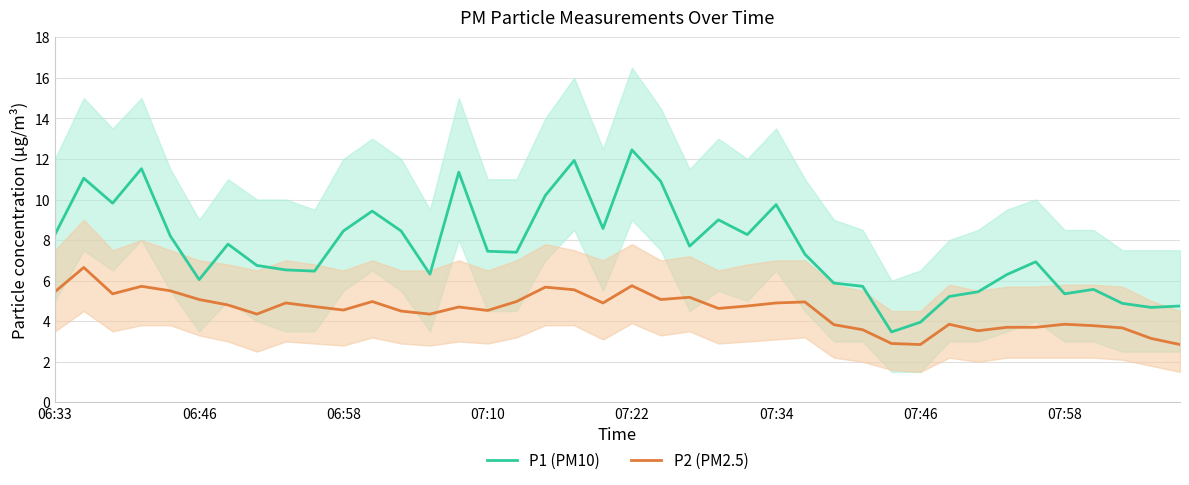

At which label does P1 (PM10) reach its peak?

07:22